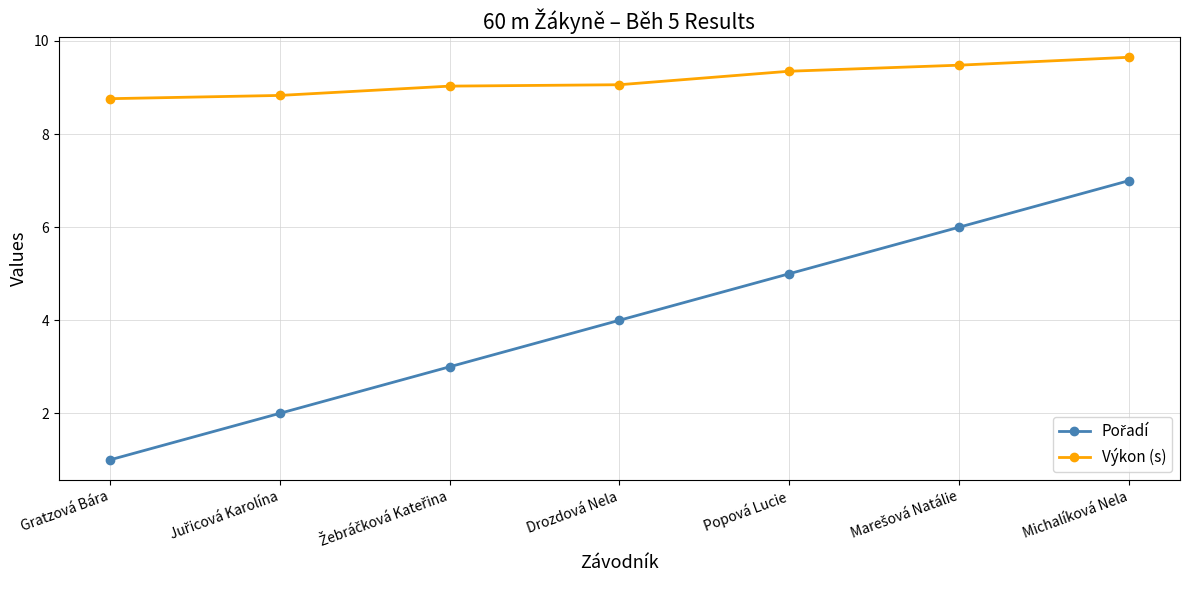

What is the approximate value of Výkon (s) at Gratzová Bára?

8.8